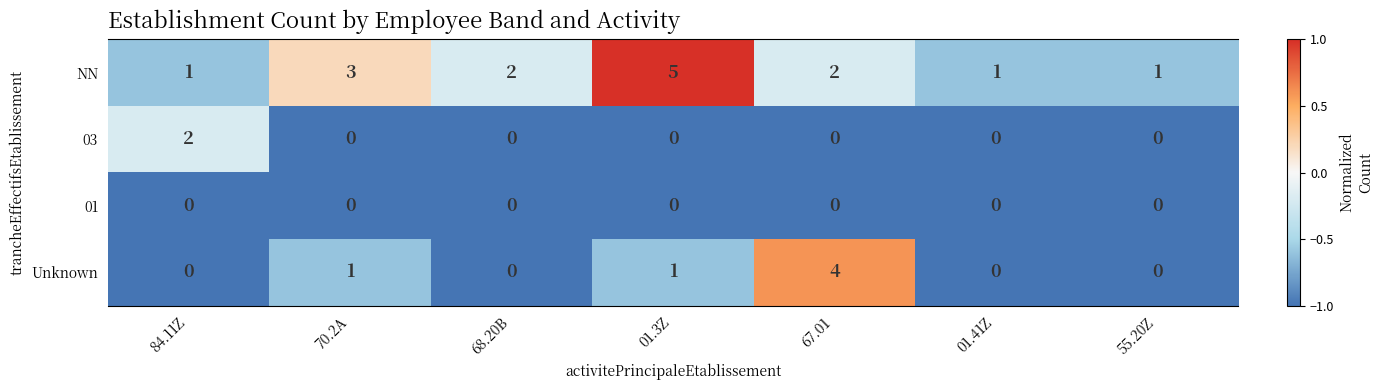

Which series has the largest total across all categories?

NN